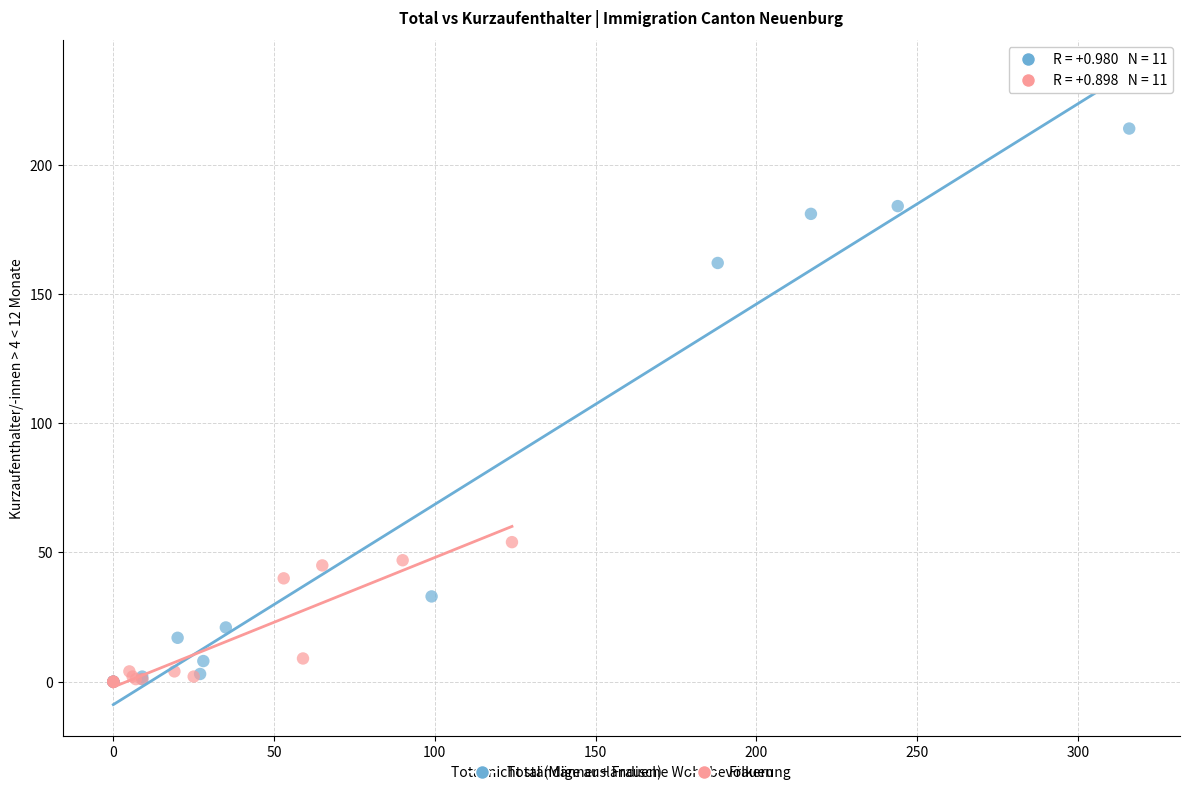

Which series has the largest Y range (max minus min)?

Total (Männer + Frauen)